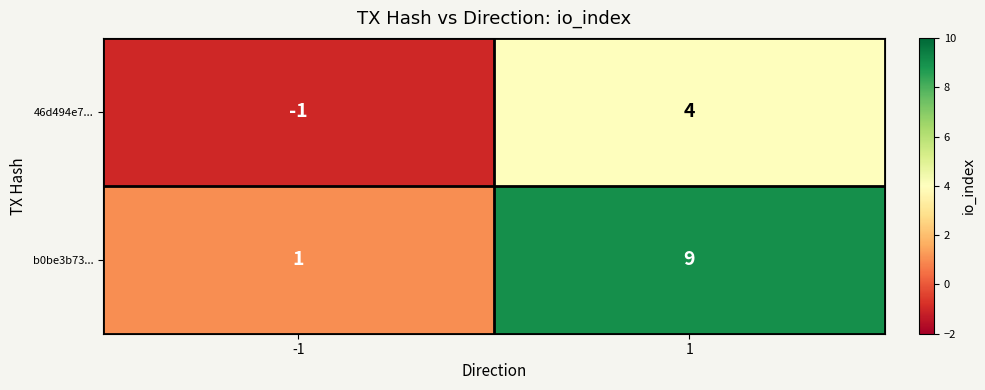

What is the greatest value displayed?

9